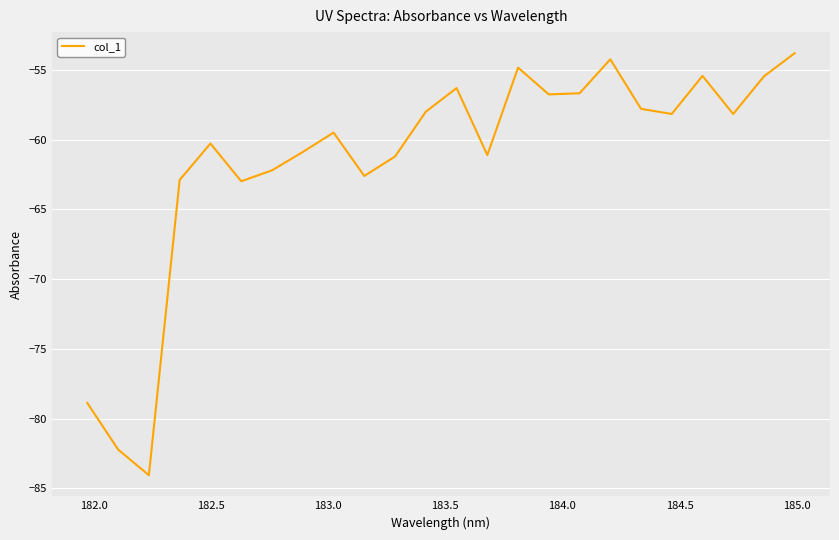

What is the minimum value shown in the chart?

-84.1